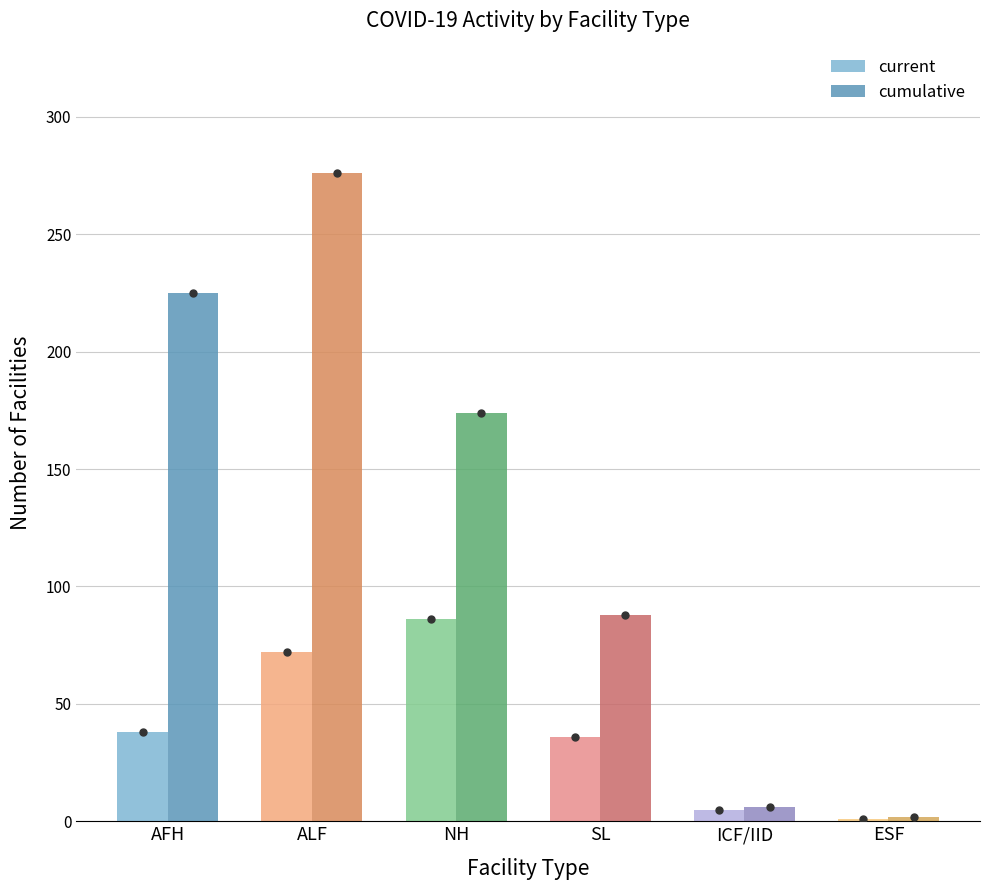

Reading left to right, list all the values displayed in this chart.

current: 38	72	86	36	5	1
cumulative: 225	276	174	88	6	2